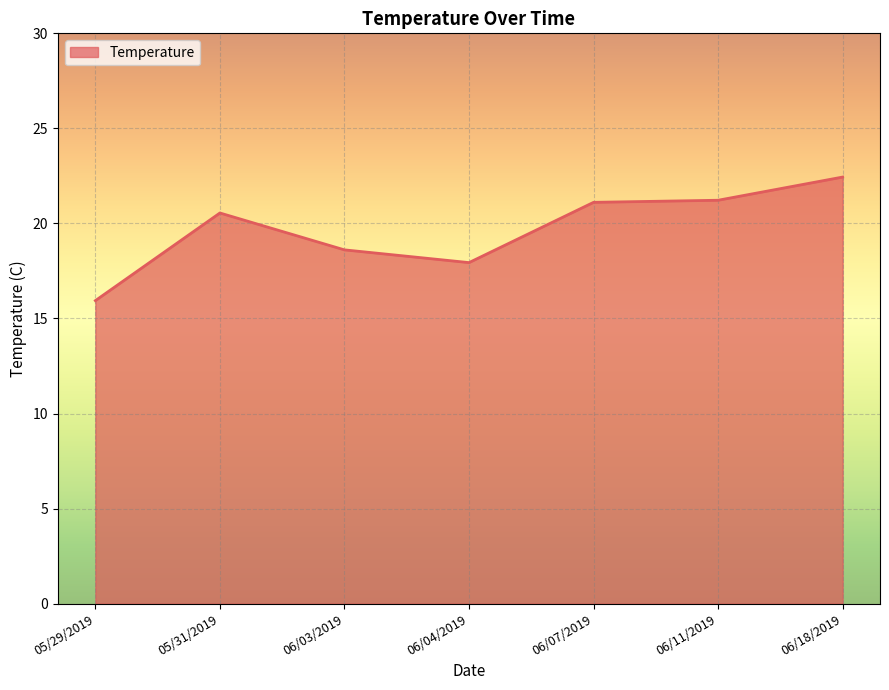

Which category has the lowest value across all series?

05/29/2019